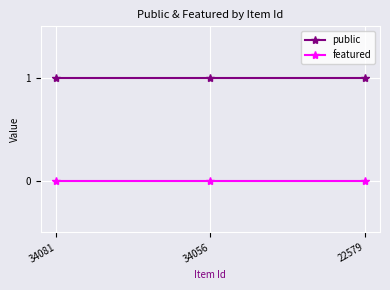

List the series in order of their overall mean, highest first.

public, featured